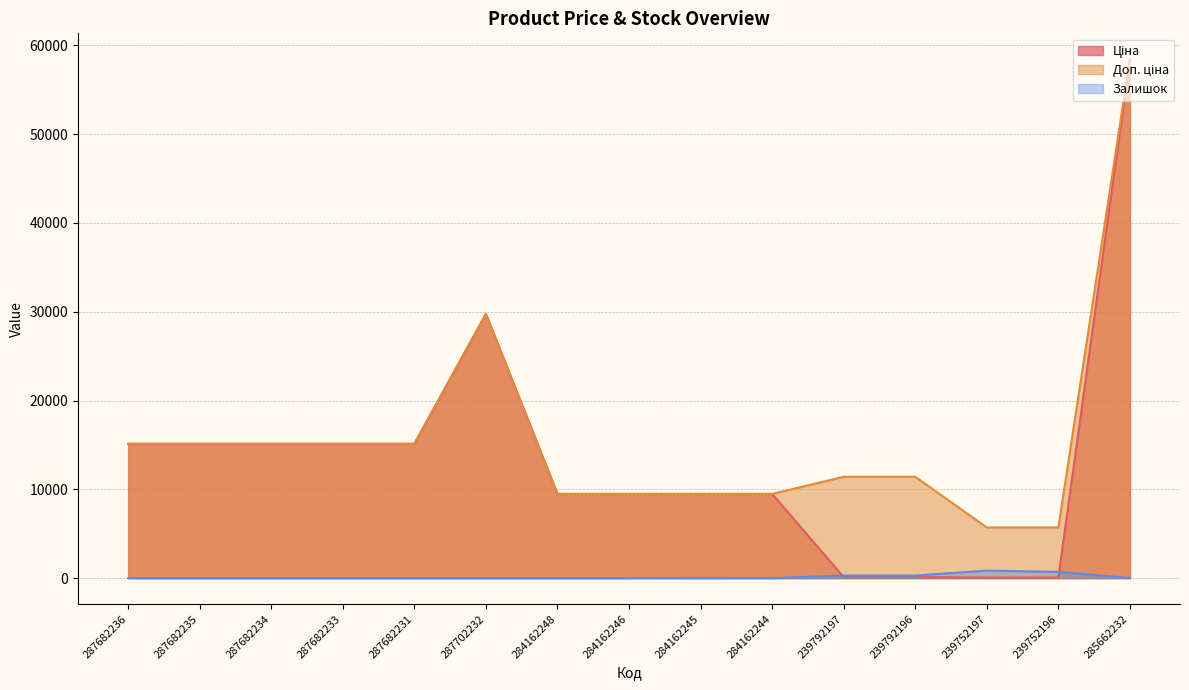

True or false: Ціна has a value of 15120.0 at 287682233.

True